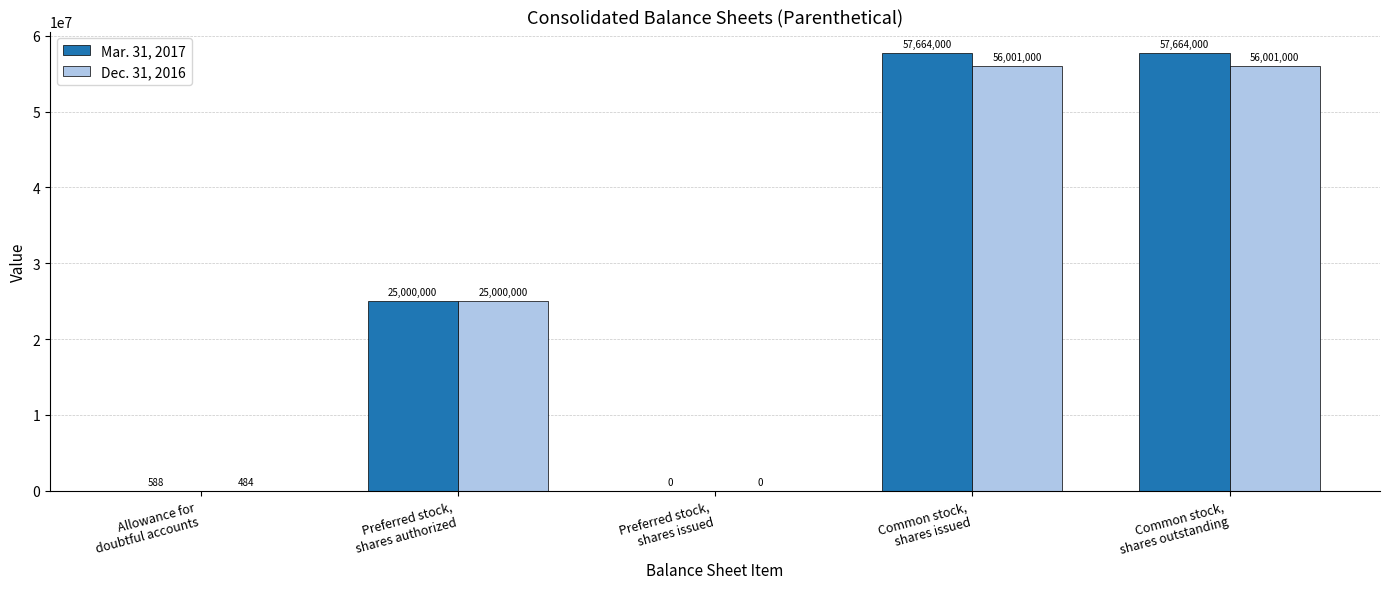

Are the bars horizontal?

No